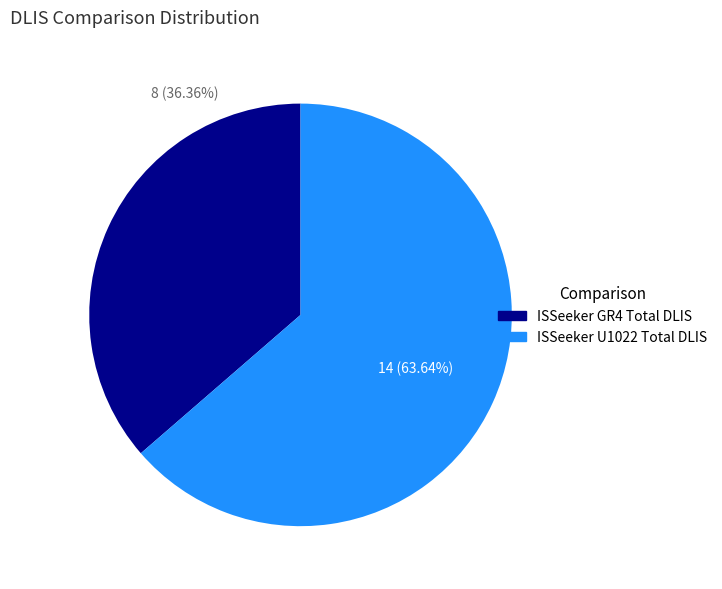

To the nearest percent, what portion does ISSeeker U1022 Total DLIS represent?

64%